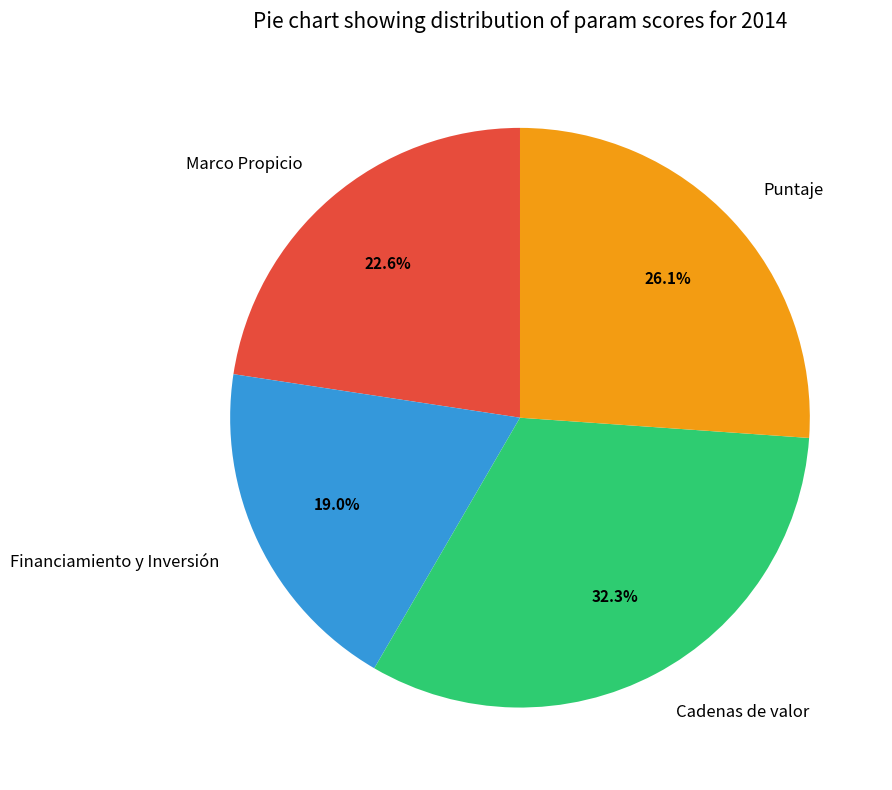

How many slices are in this pie chart?

4